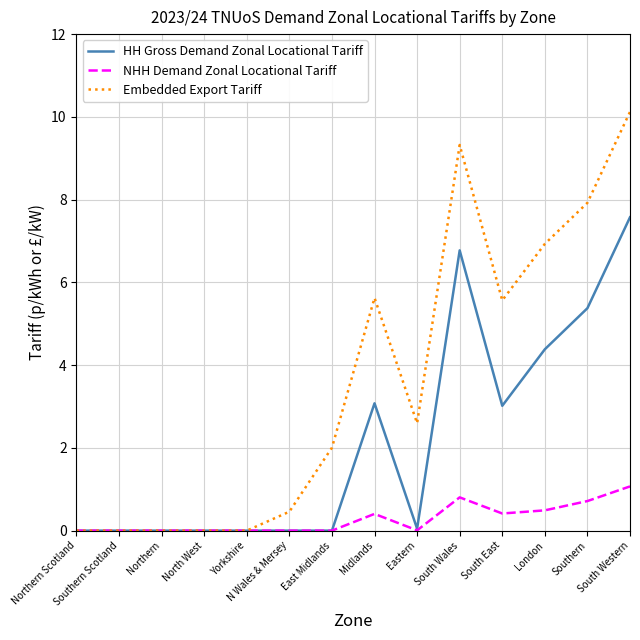

What is the maximum value for NHH Demand Zonal Locational Tariff?

1.1